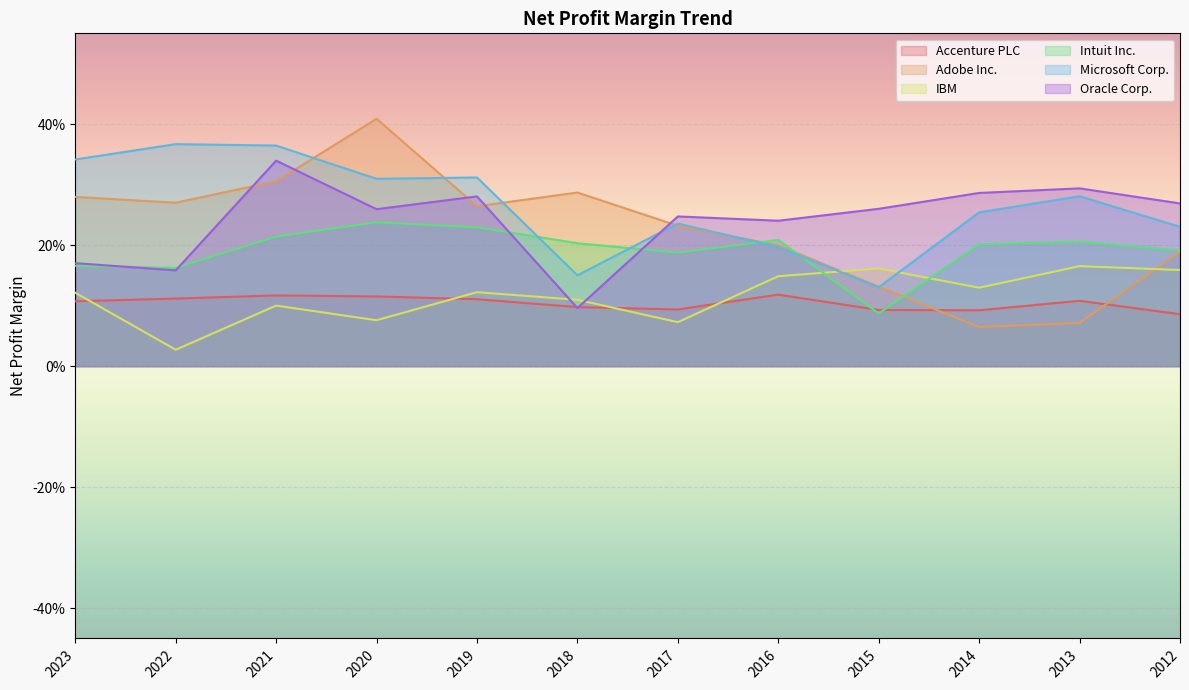

What is the sum of the Oracle Corp. values at 2020 and 2022?

0.4